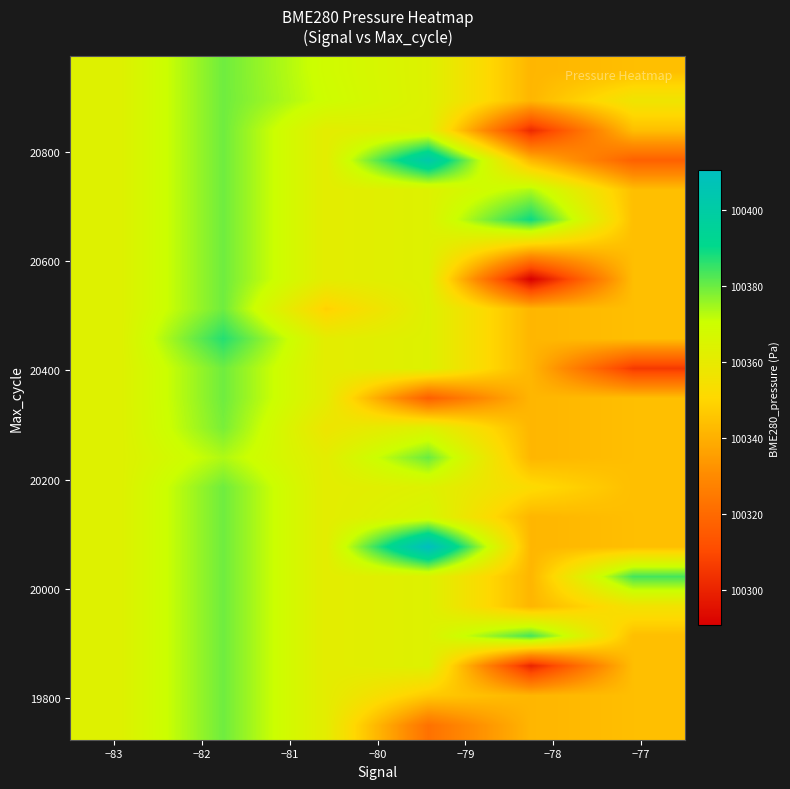

What is the maximum value shown in the chart?

100410.5